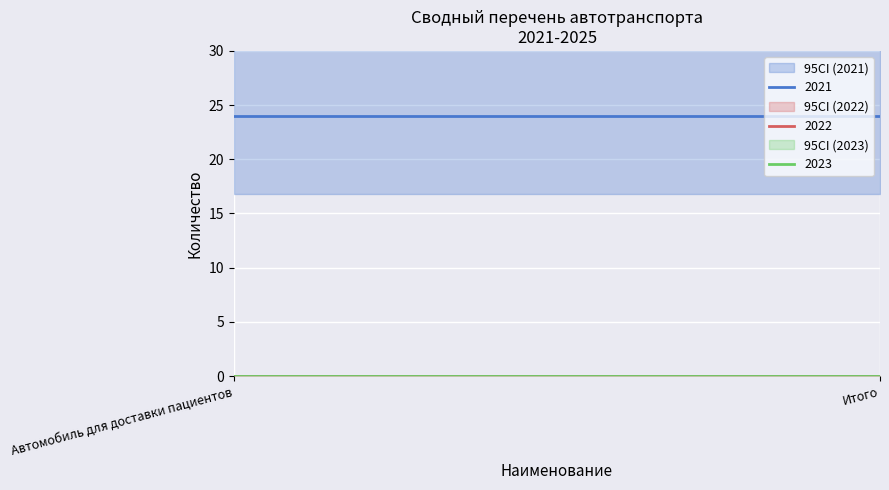

Is the value of 2022 at Итого greater than the value of 2023 at Итого?

No